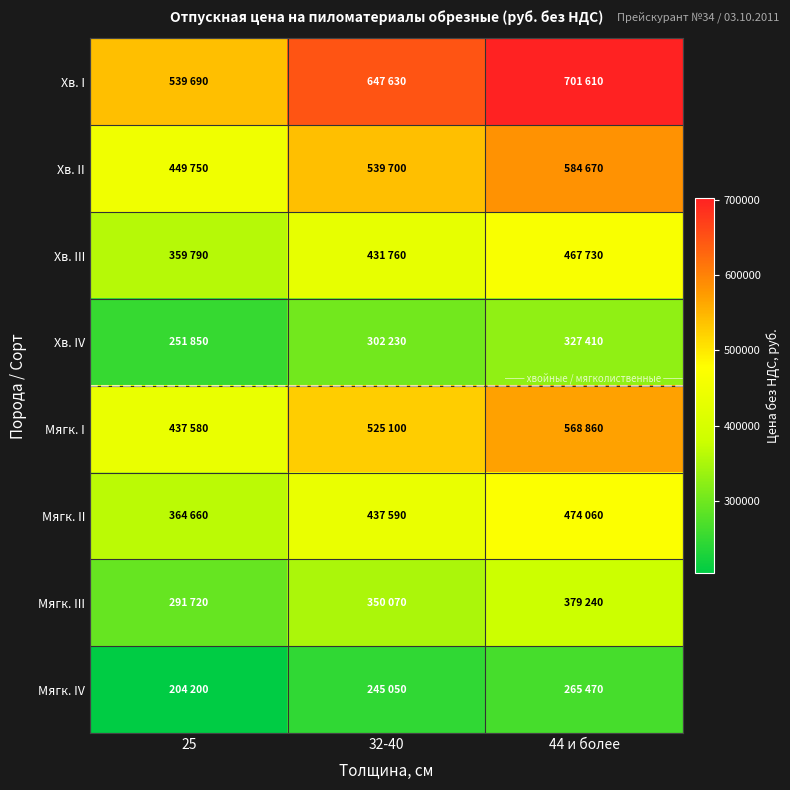

At which category is the sum across all series the highest?

44 и более